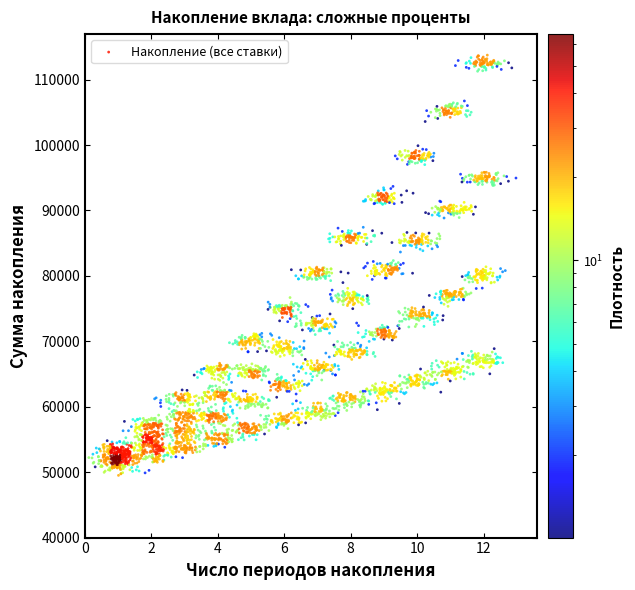

What is the range of Y values (max minus min)?

64238.5